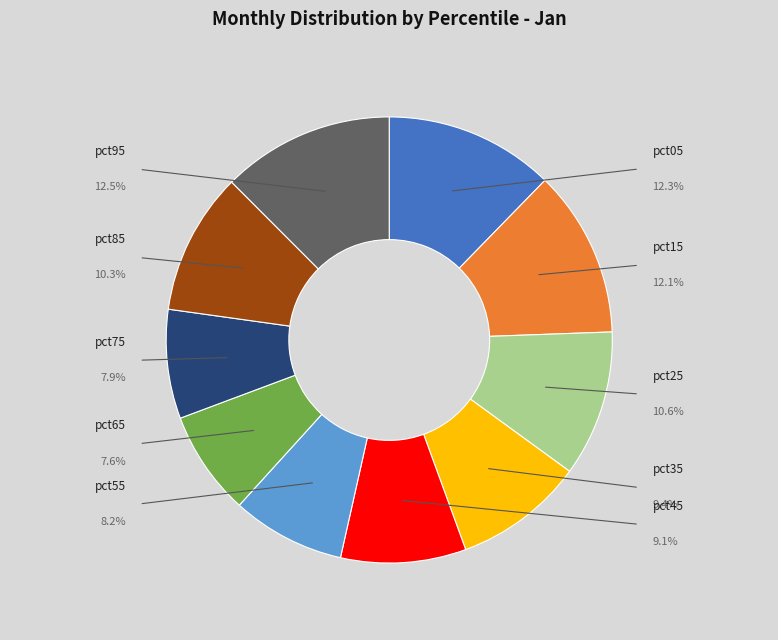

True or false: pct25 accounts for 19% of the total.

False